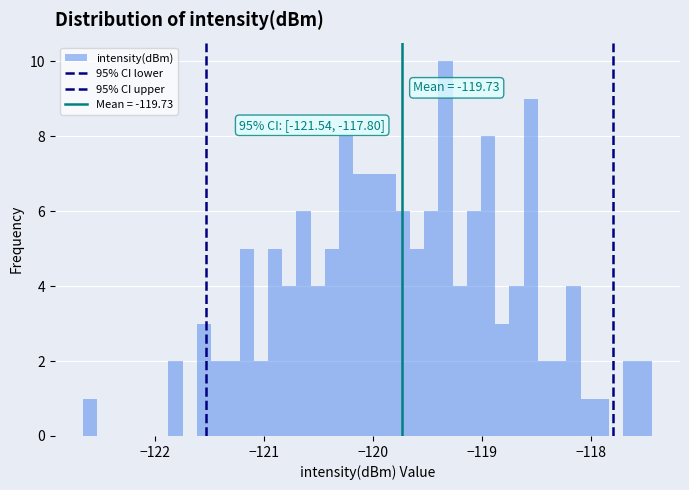

Read against the x-axis, roughly where is the centre of the tallest bar?

-119.3